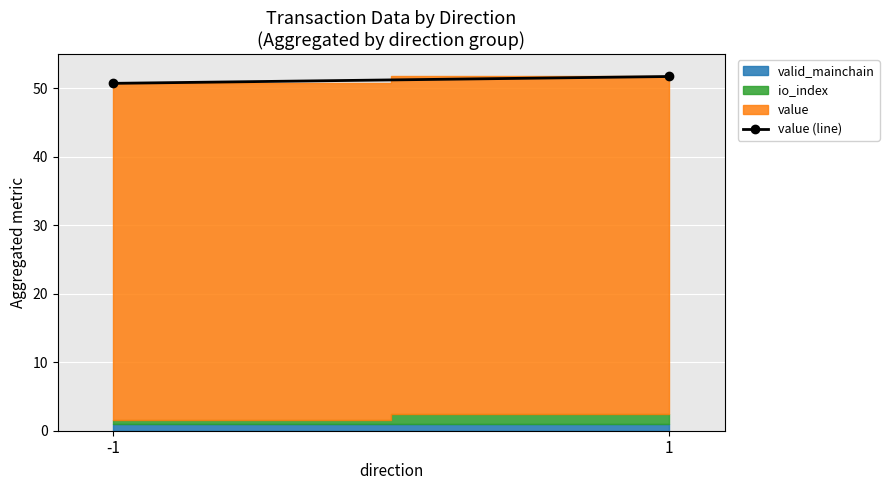

How many values exceed 51?

1